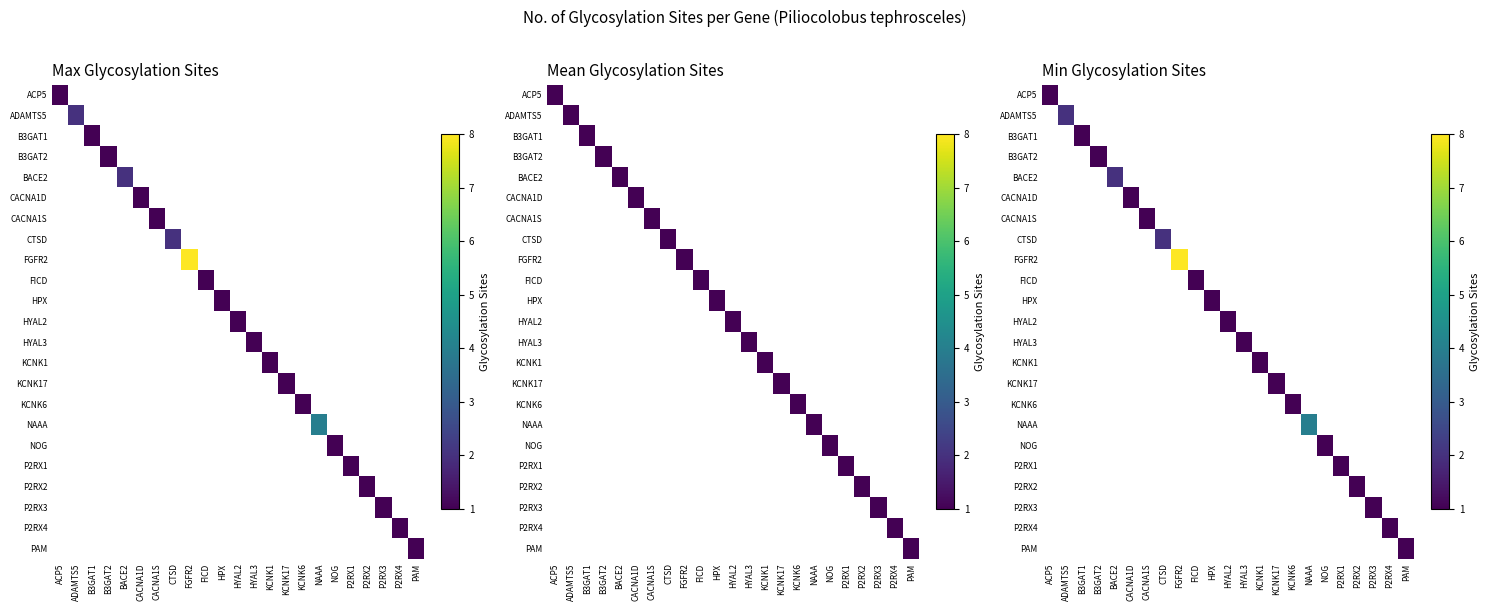

At which label does P2RX3 reach its peak?

P2RX3